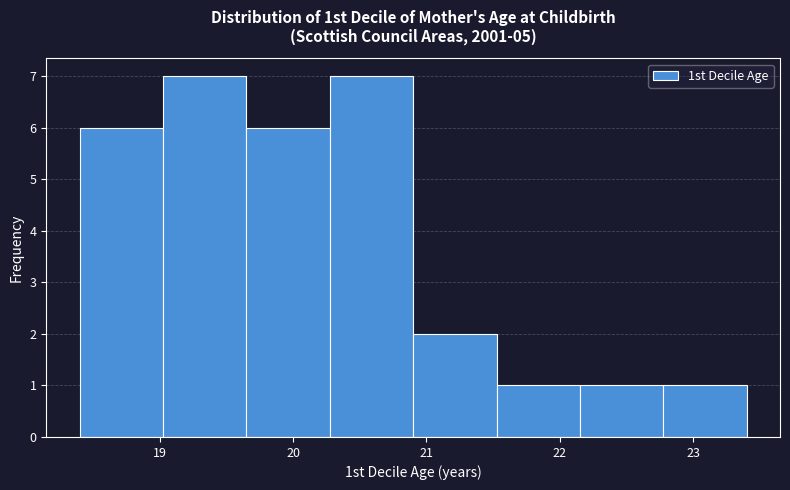

What is the height of the bar covering 22.8 to 23.4 on the x-axis? Neither the bar edges nor the heights are printed on the chart, so give them approximately, as read against the axes.

1